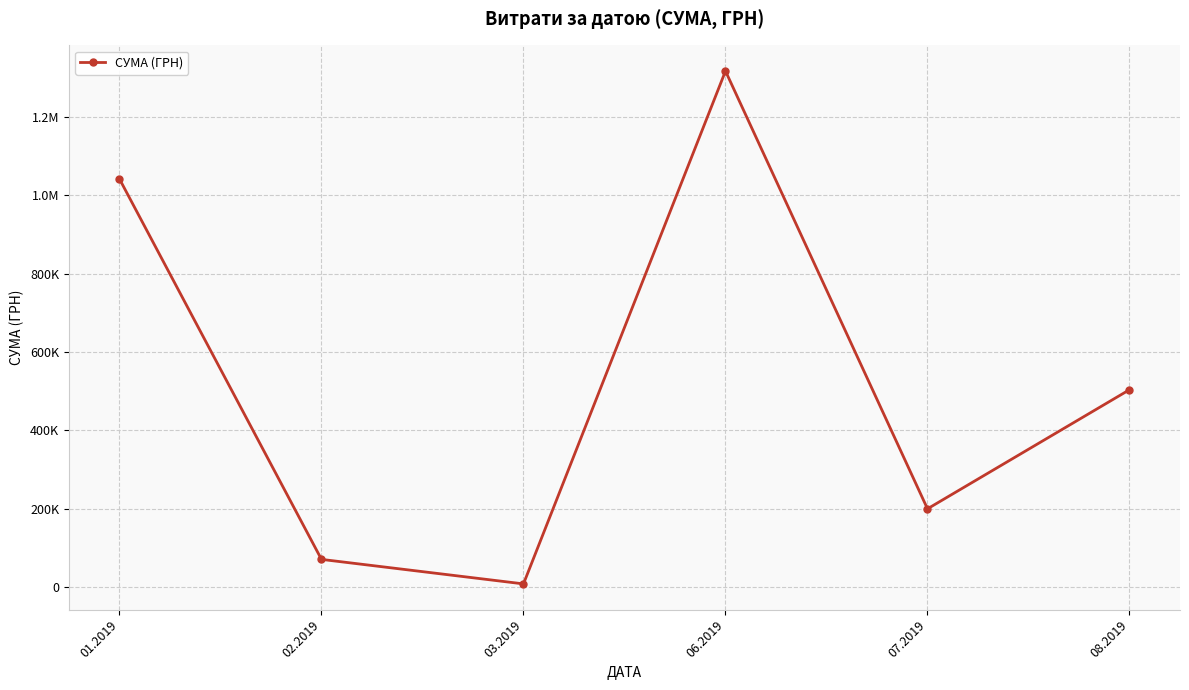

Which category has the highest value across all series?

06.2019